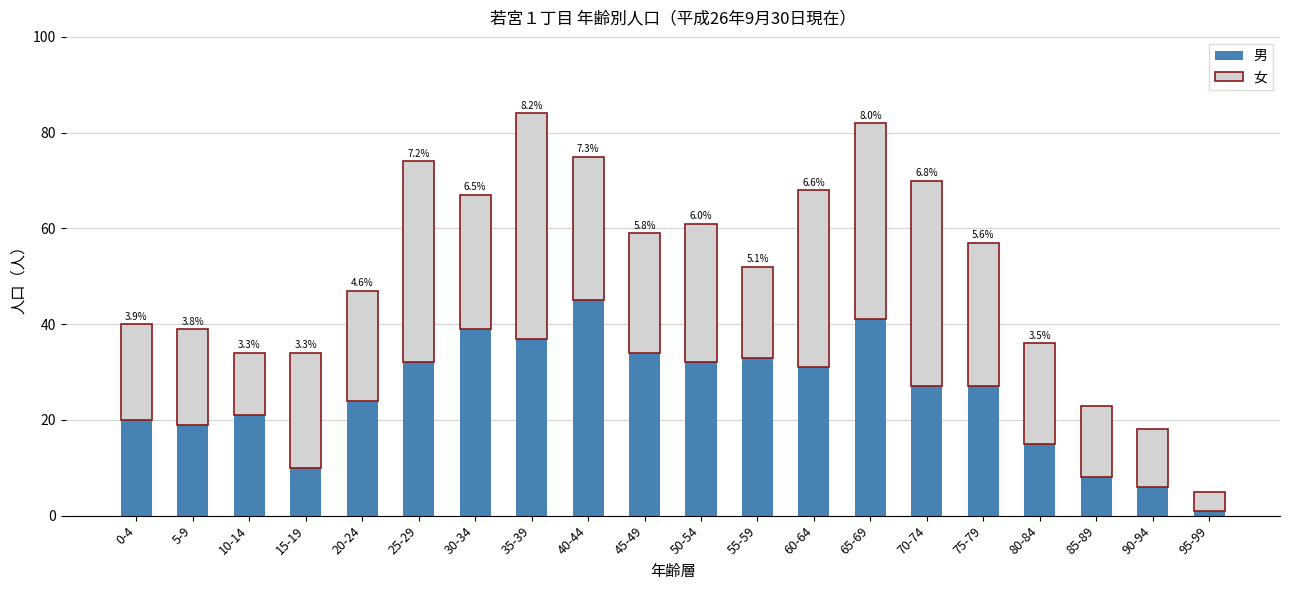

True or false: 男 has a value of 5 at 85-89.

False